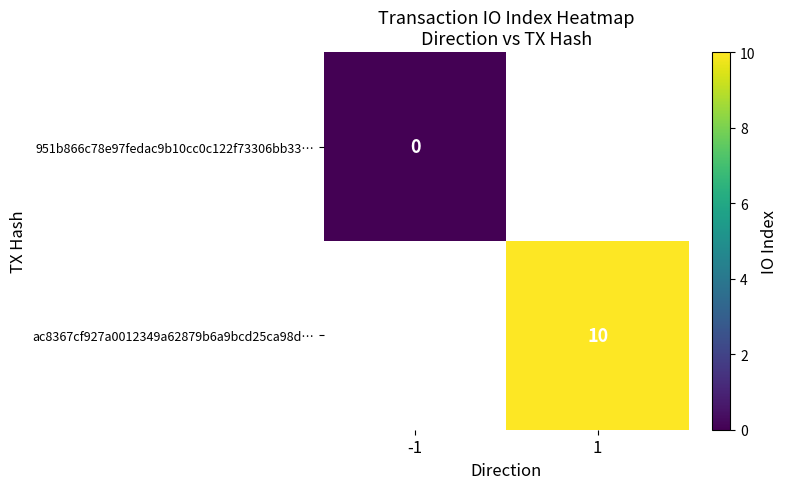

At how many categories does at least one series exceed 6?

1